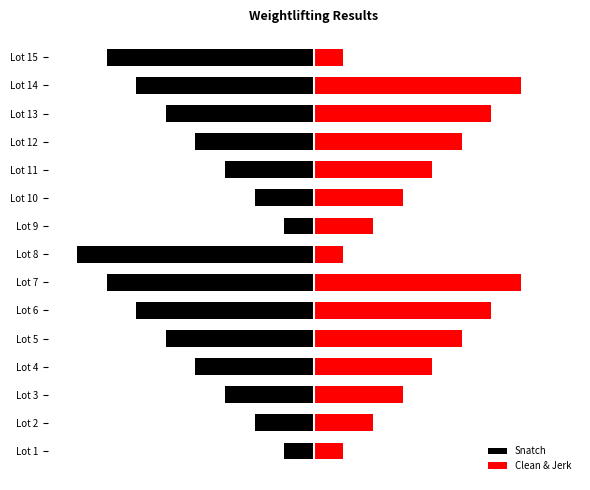

What is the sum of the Snatch values at Lot 2 and Lot 15?

-9